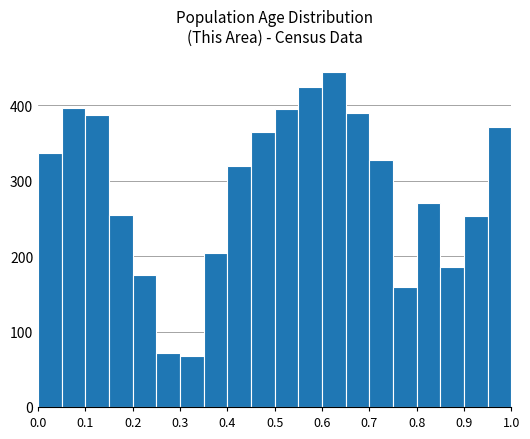

How tall is the bar that spans 0.55 to 0.60 on the x-axis? The values are not printed on the chart, so give them approximately, as read against the axis.

430